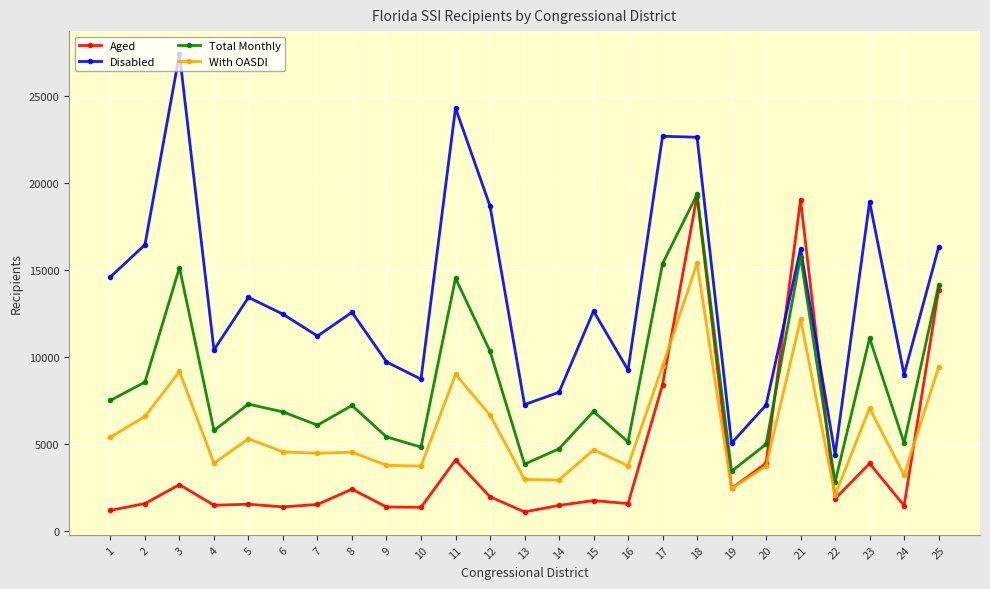

What is the spread (max minus min) of values at 12?

16689